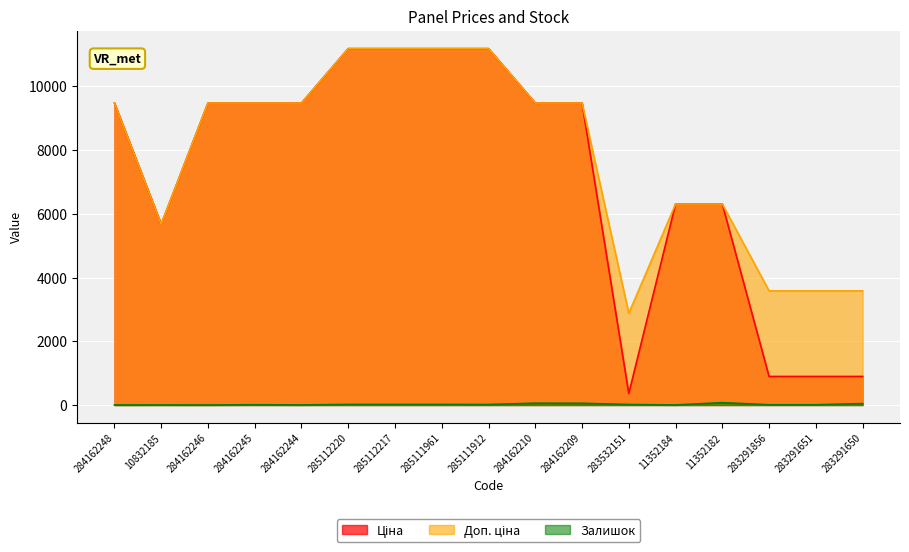

Reading left to right, list all the values displayed in this chart.

Ціна: 9480.1	5673.8	9480.1	9480.1	9480.1	11188.2	11188.2	11188.2	11188.2	9480.1	9480.1	359.9	6308.8	6308.8	895.9	895.9	895.9
Доп. ціна: 9480.1	5673.8	9480.1	9480.1	9480.1	11188.2	11188.2	11188.2	11188.2	9480.1	9480.1	2878.8	6308.8	6308.8	3583.6	3583.6	3583.6
Залишок: 0.0	2.0	0.0	8.0	2.0	17.0	17.0	17.0	15.0	56.0	53.0	15.0	1.0	73.0	7.0	7.0	43.0